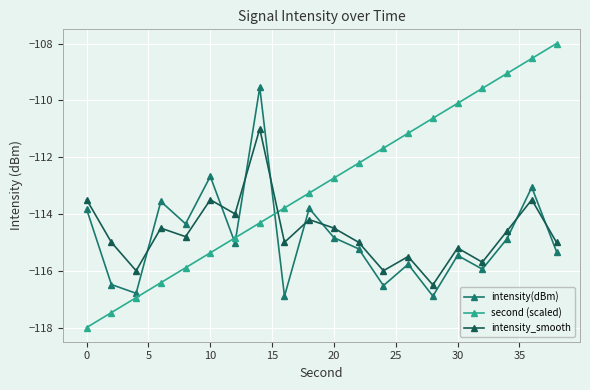

Which series has the widest spread of values?

second (scaled)